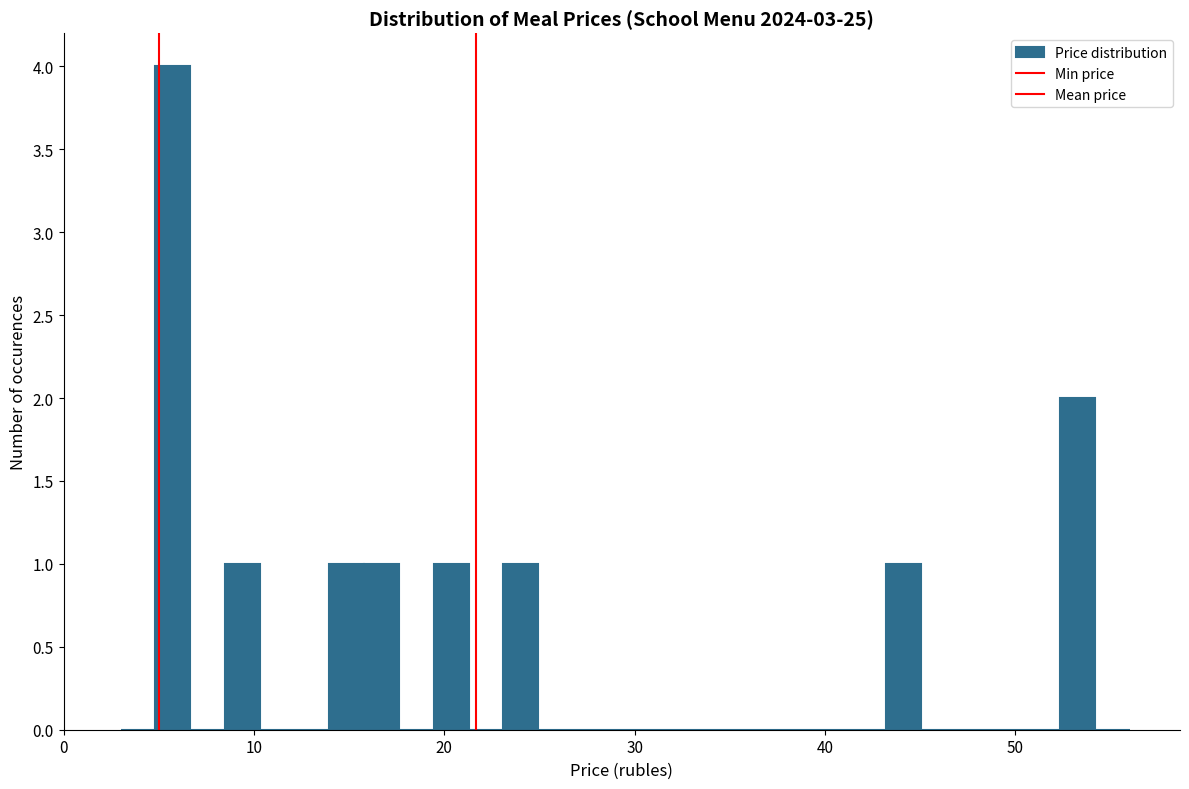

Read against the x-axis, roughly where is the centre of the tallest bar?

6